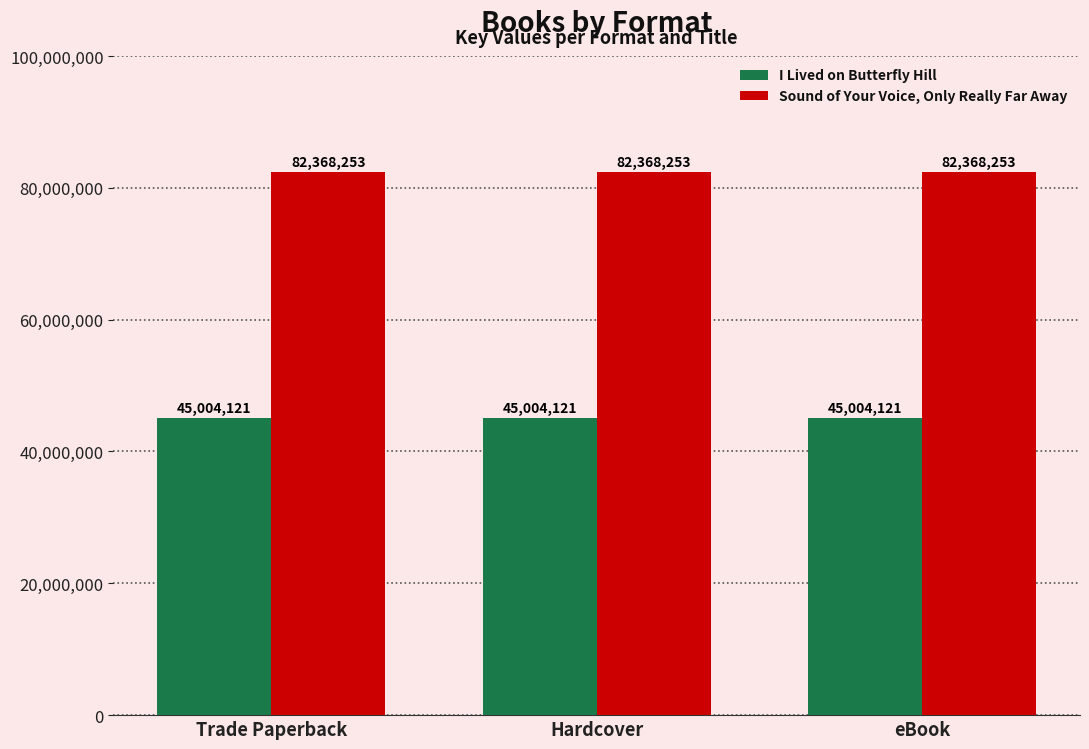

What is the minimum value for Sound of Your Voice, Only Really Far Away?

82368253